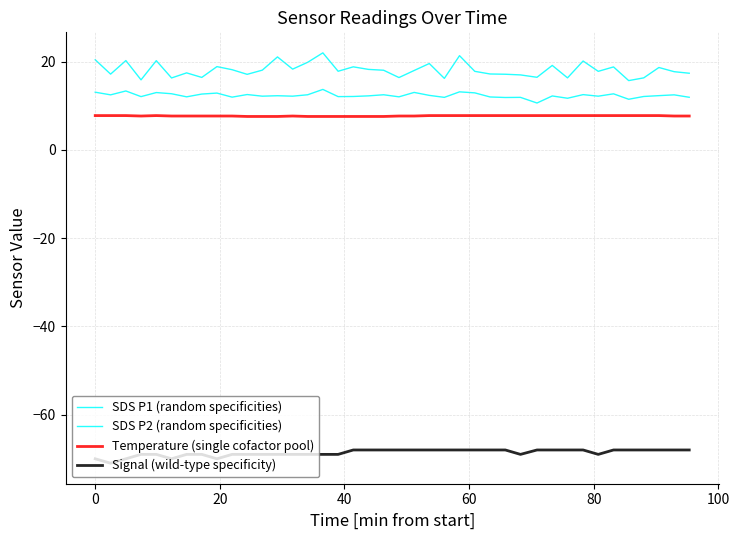

What is the value of the SDS P1 (random specificities) point at the 7th from the left?

17.5